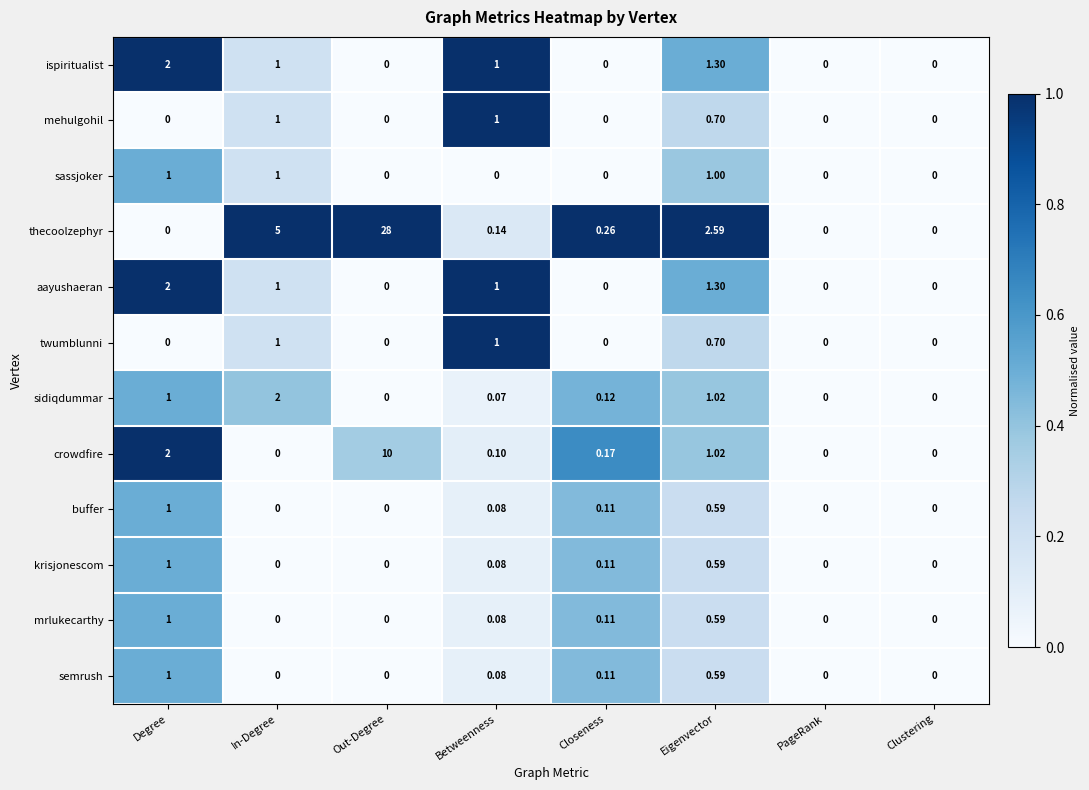

Which series has the largest total across all categories?

thecoolzephyr